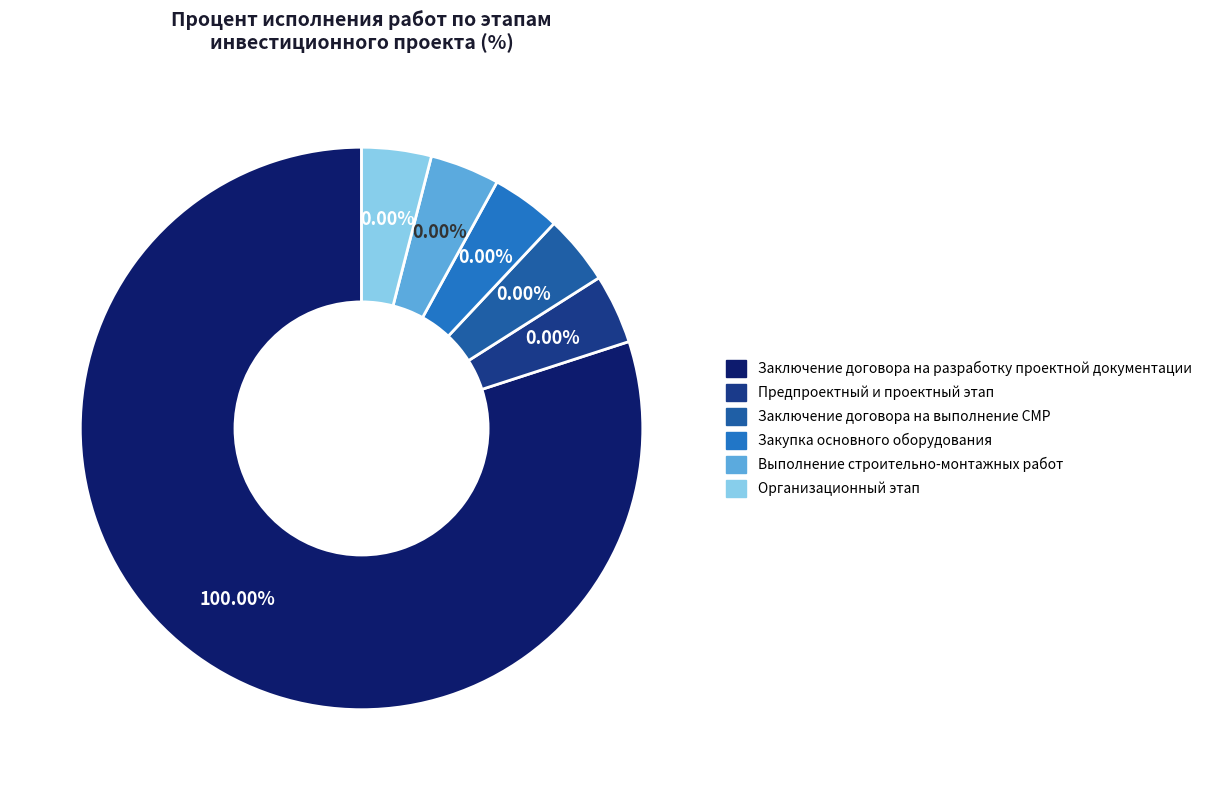

What percentage do Разработка проектной документации and Закупка основного оборудования together represent?

100.0%